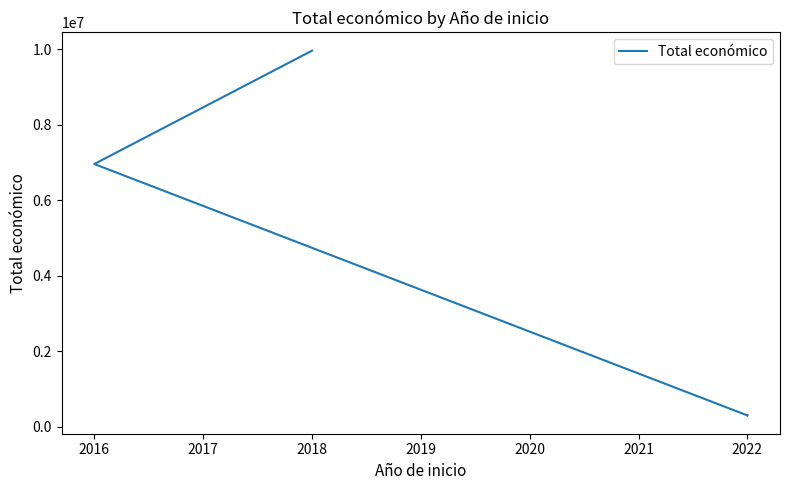

True or false: the data shows 392162 at 2022.

False